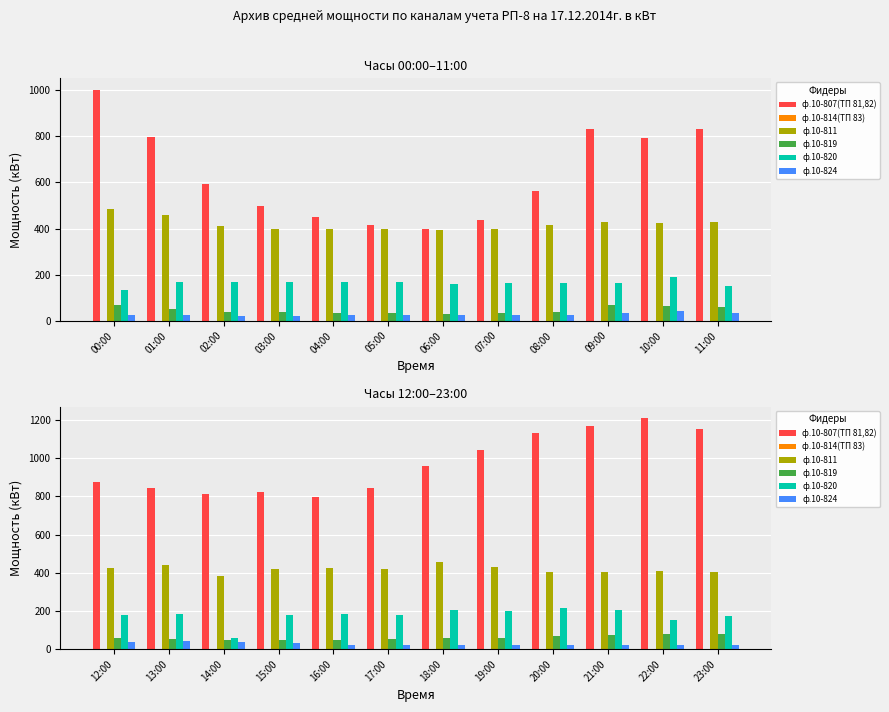

Which series has the widest spread of values?

ф.10-807(ТП 81,82)